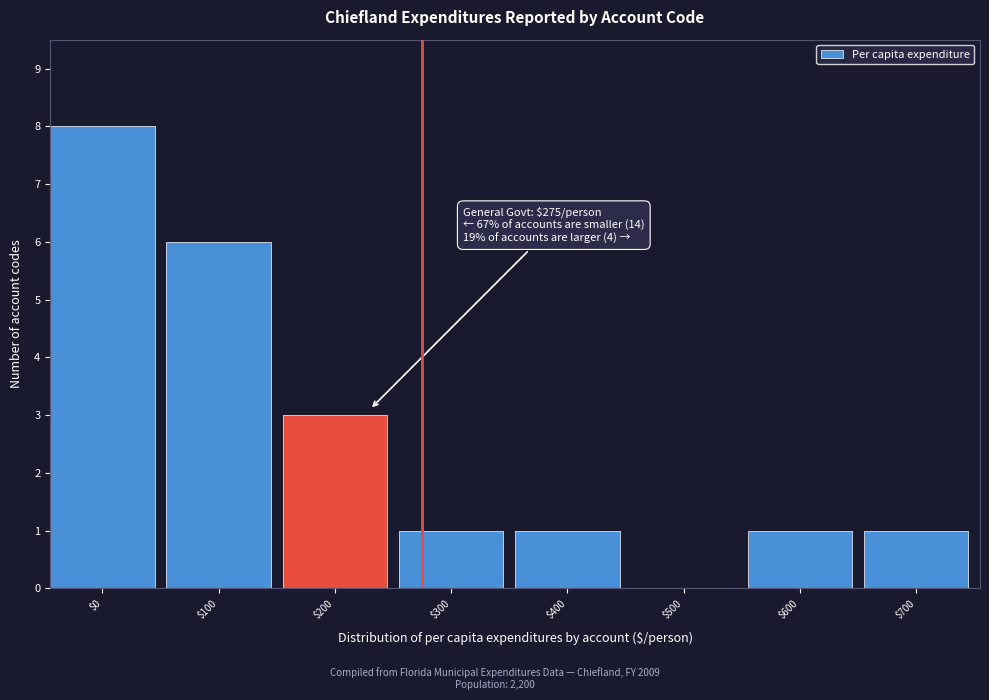

At which label is the value closest to 4?

$200